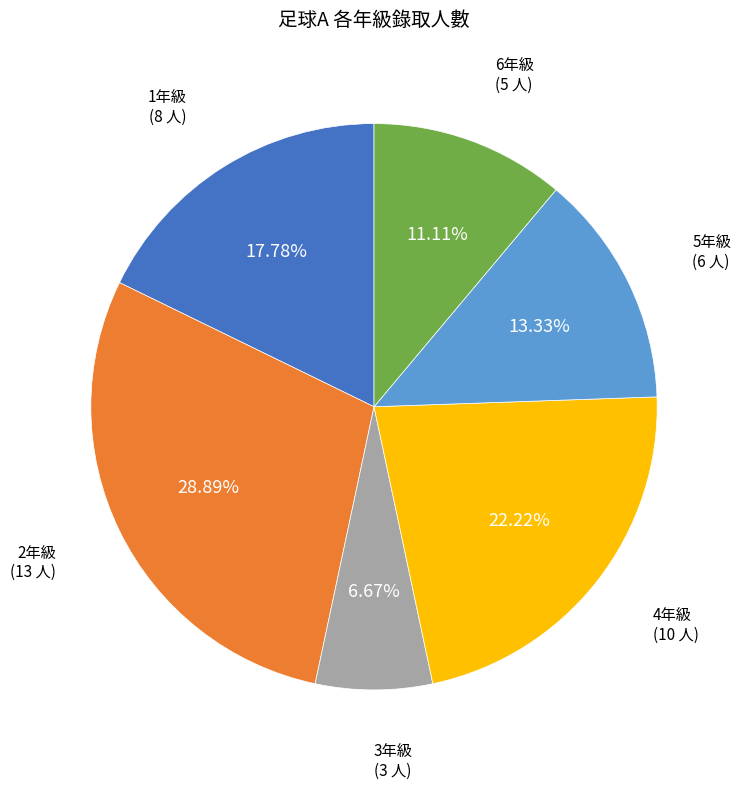

To the nearest percent, what percentage of the pie is 1年級?

18%